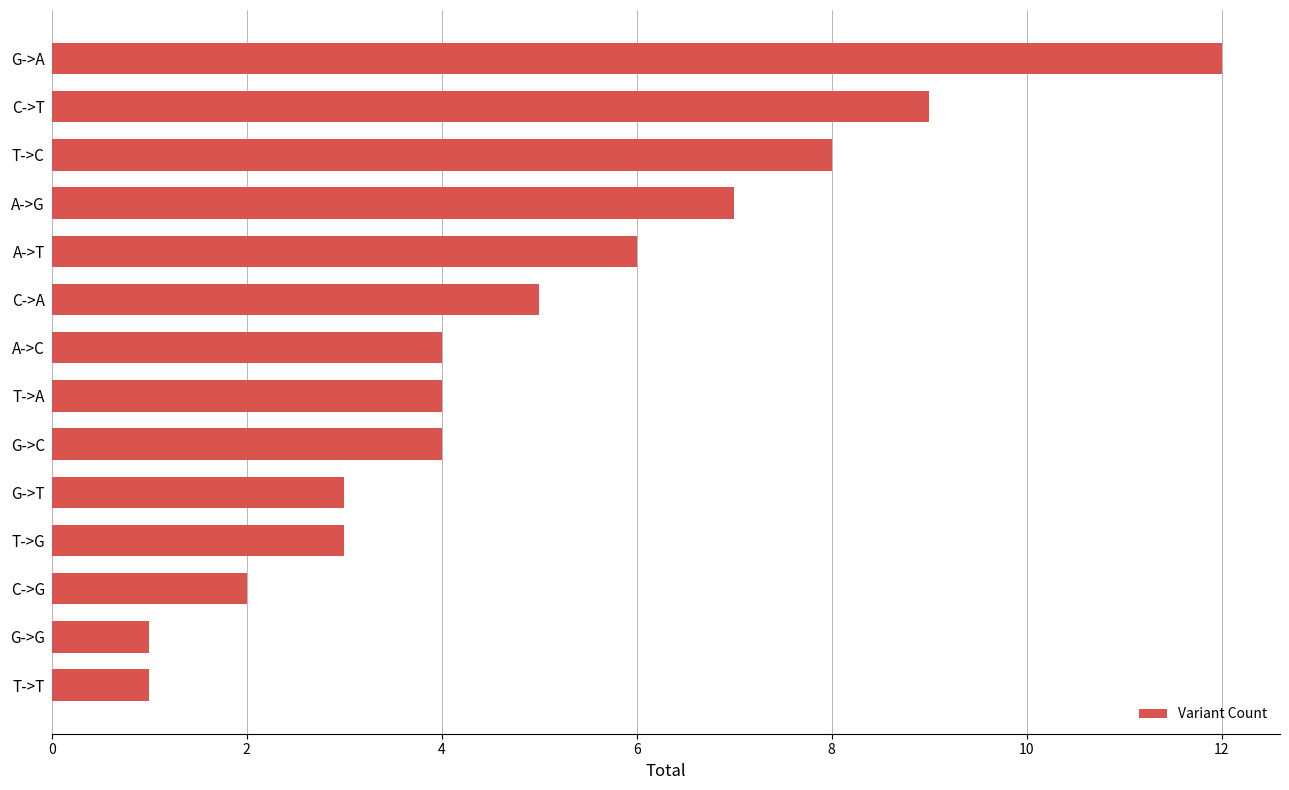

The chart shows a value of 4 at T->A. True or false?

True